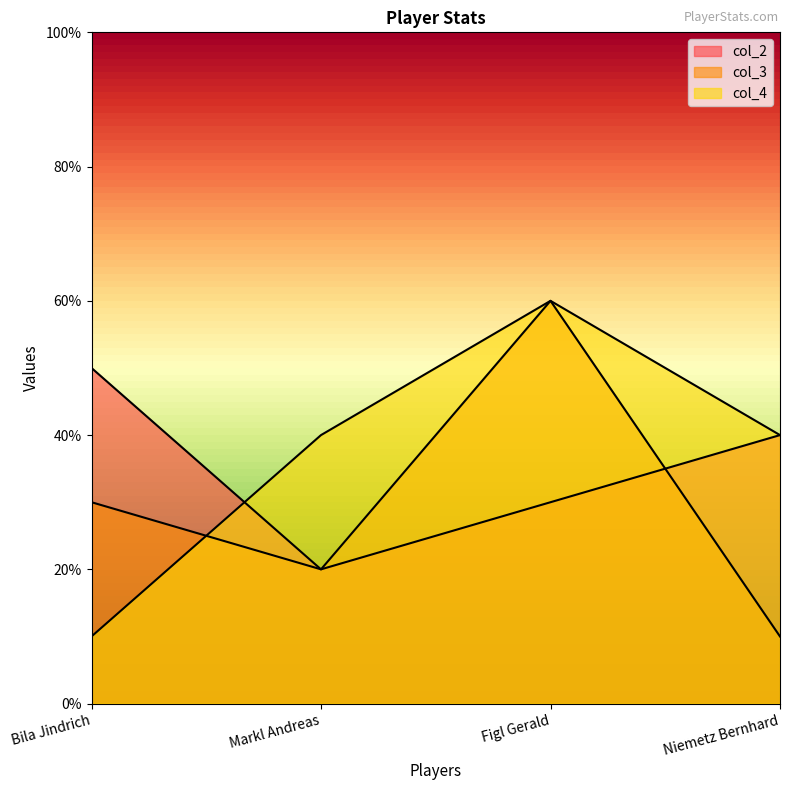

Reading left to right, list all the values displayed in this chart.

col_2: Bila Jindrich=5	Markl Andreas=2	Figl Gerald=3	Niemetz Bernhard=4
col_3: Bila Jindrich=3	Markl Andreas=2	Figl Gerald=6	Niemetz Bernhard=1
col_4: Bila Jindrich=1	Markl Andreas=4	Figl Gerald=6	Niemetz Bernhard=4